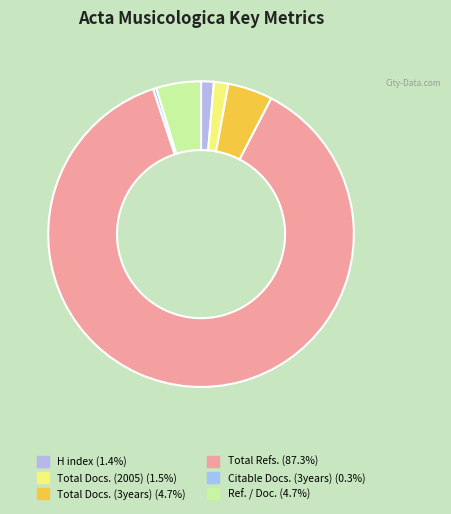

To the nearest percent, what portion does Ref. / Doc. represent?

5%